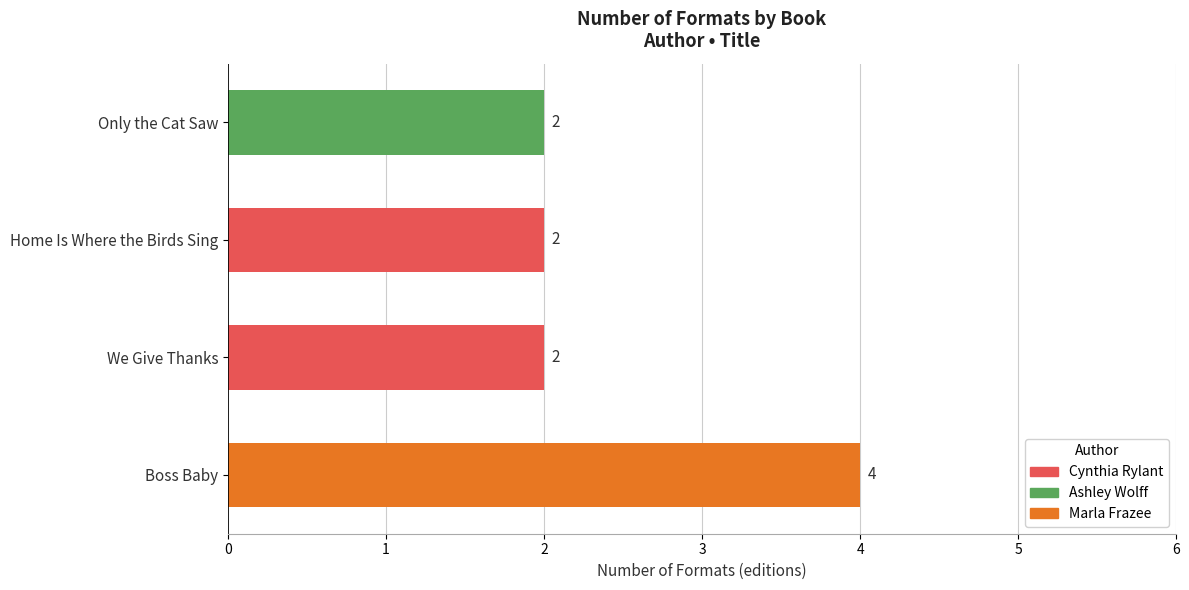

The chart shows a value of 2 at Only the Cat Saw. True or false?

True